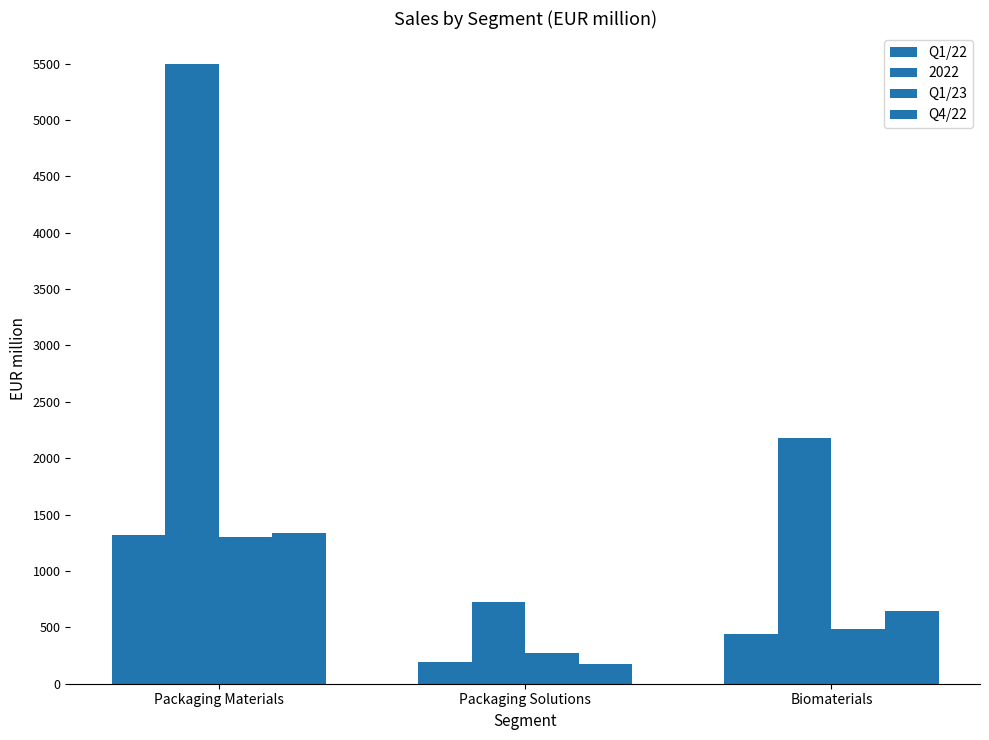

Count the number of categories in the chart.

3